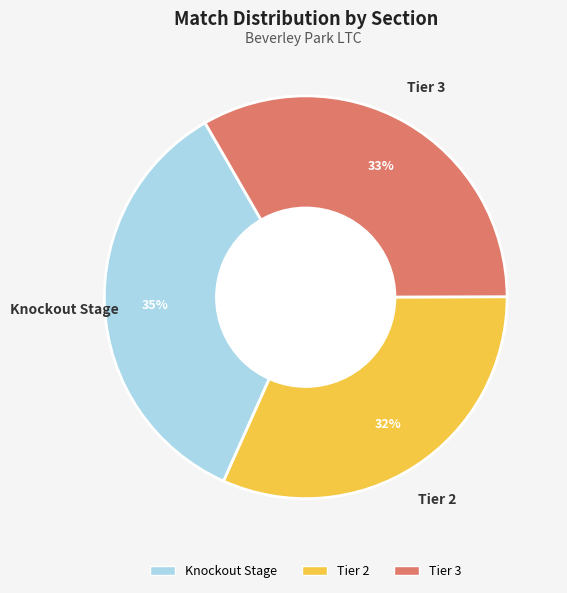

Is it true that Tier 2 is 45% of the pie?

False